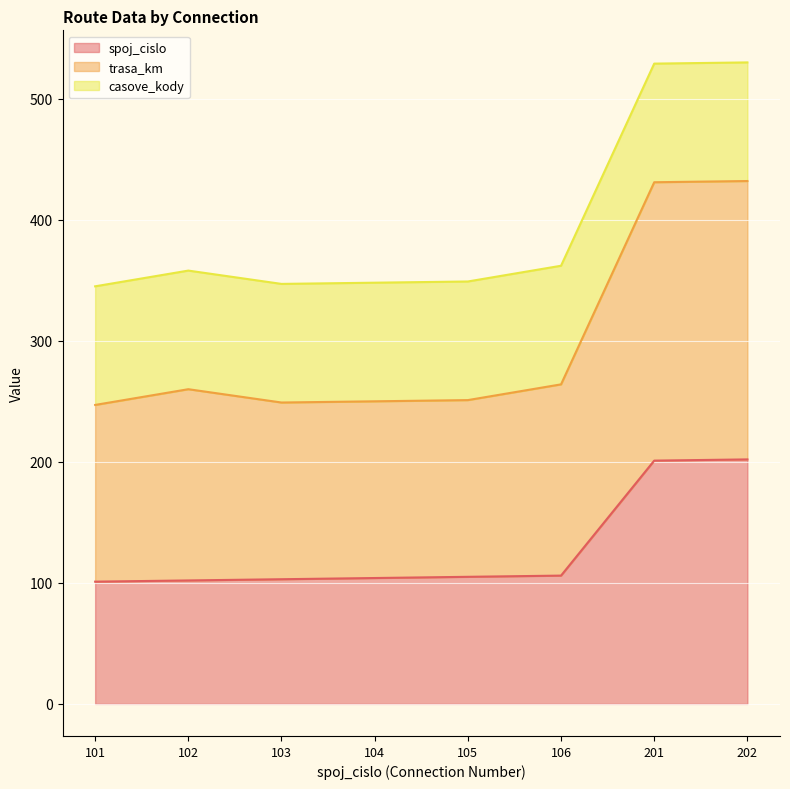

Which series changed the most between 102 and 104?

trasa_km